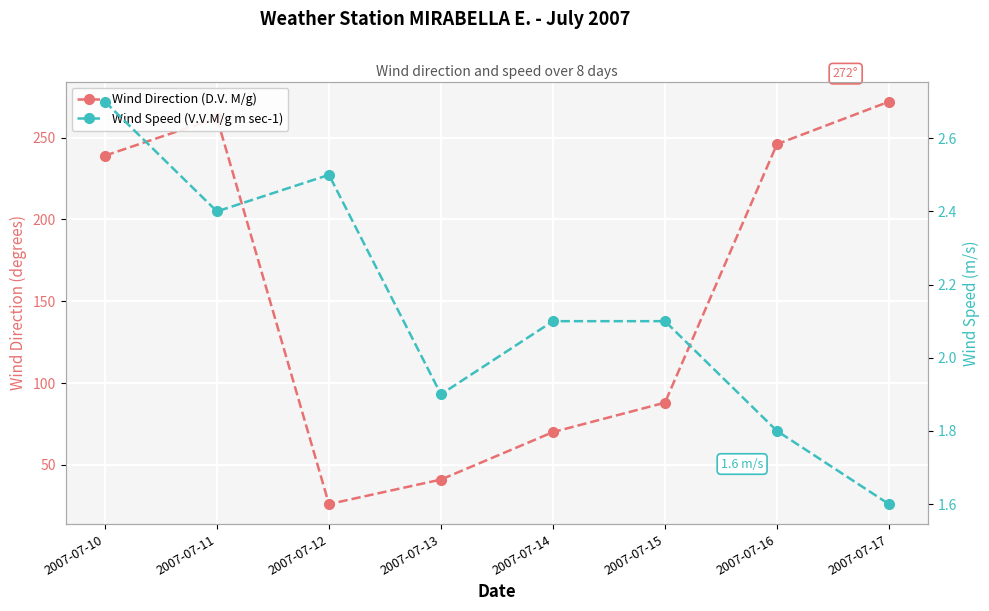

How many data points in Wind Direction (D.V. M/g) are less than 239?

4